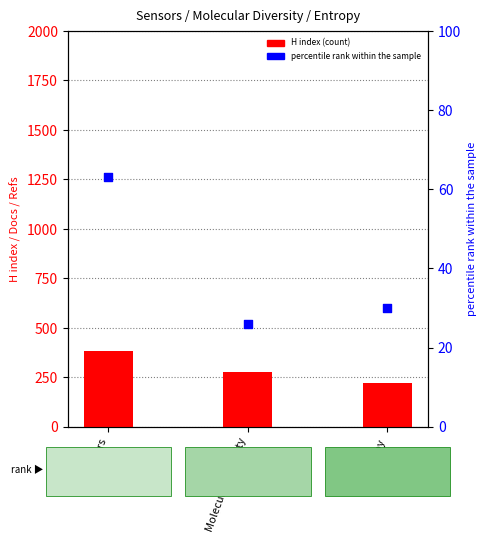

At how many categories does at least one series exceed 323?

1